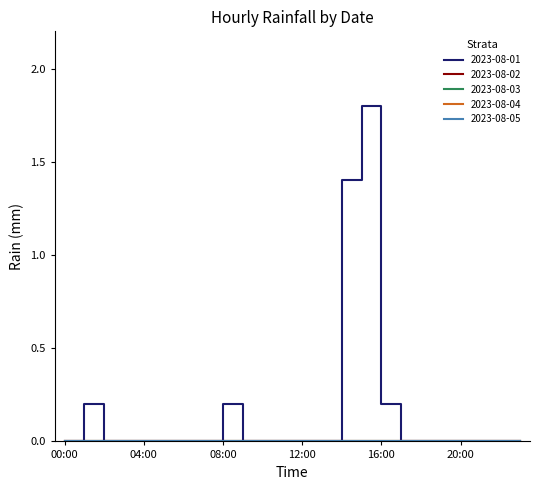

True or false: 2023-08-01 has more than 1 interior local peaks.

True